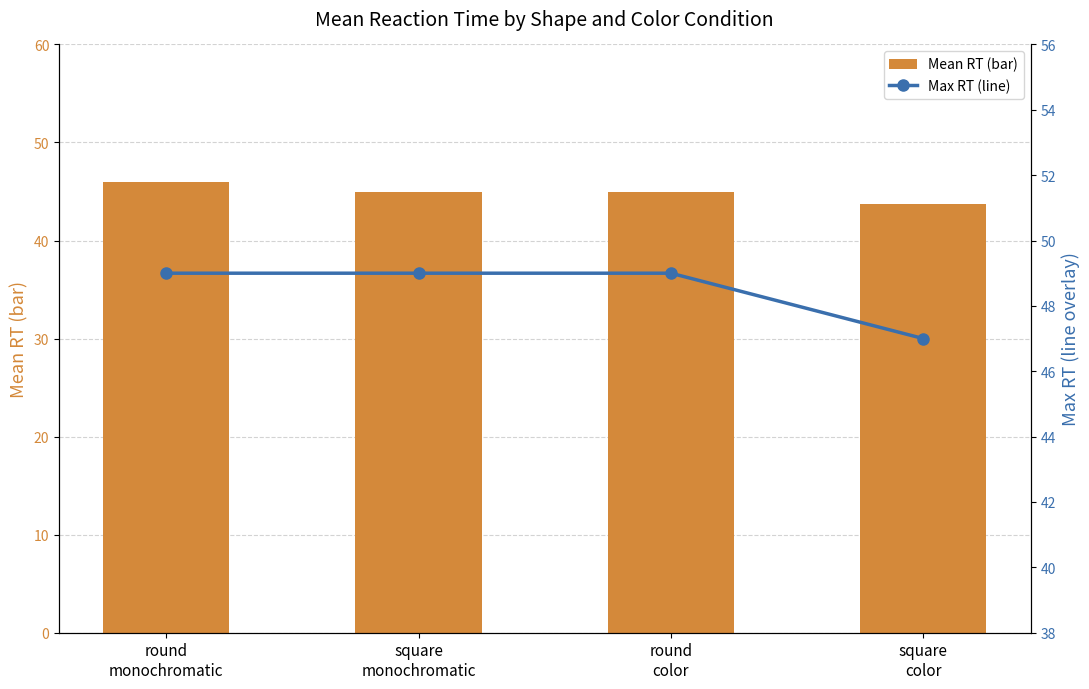

What is the lowest value of the Mean RT (bar) series?

43.8